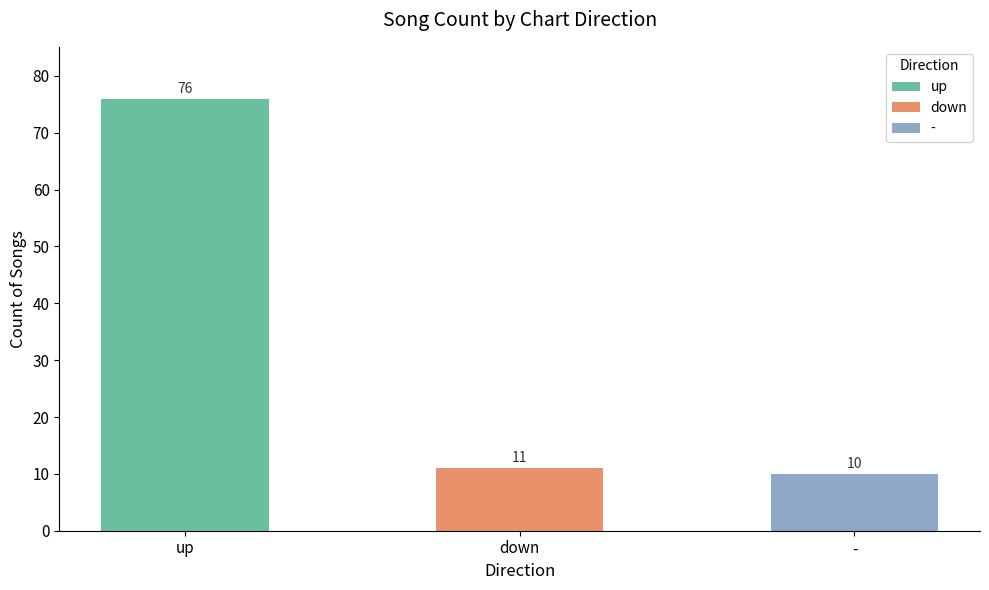

What is the smallest value displayed?

10